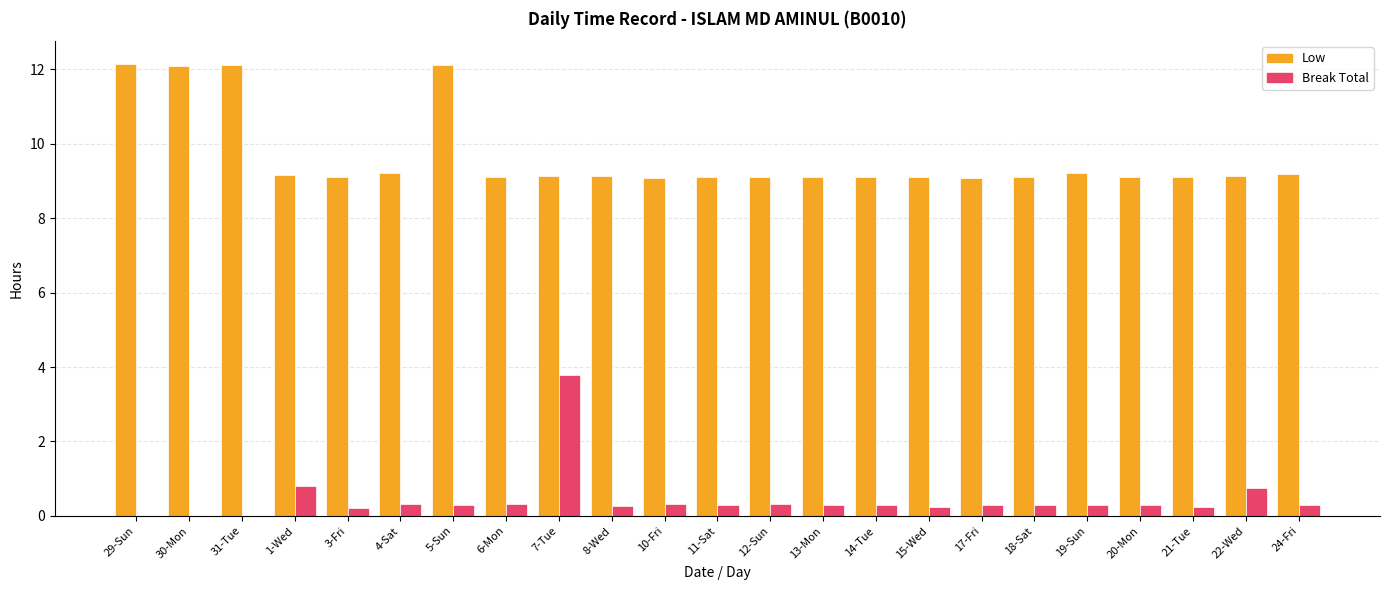

The value of Low at 15-Wed is 9.1. True or false?

True